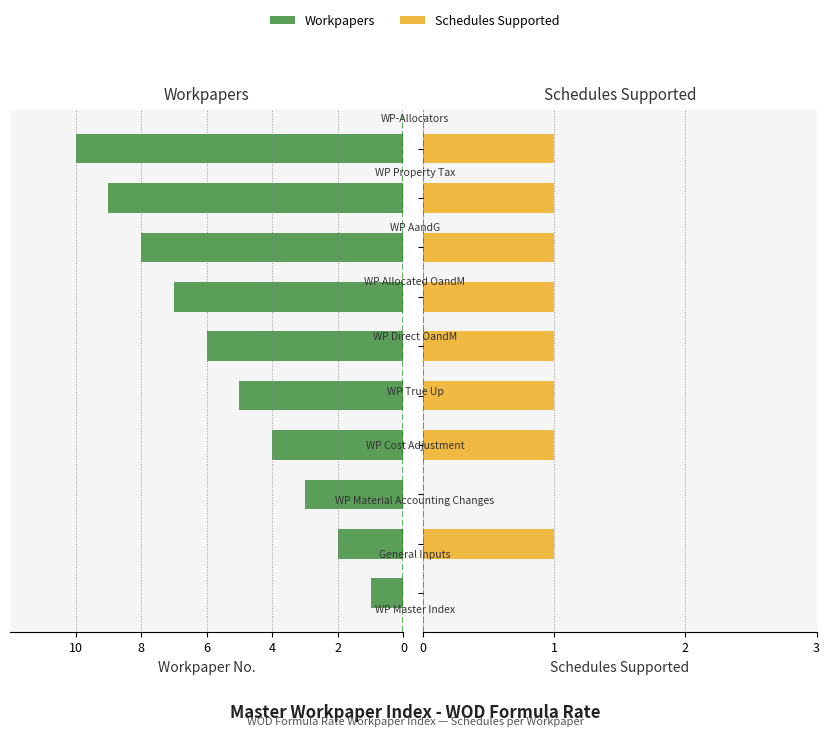

How many series are shown in this chart?

2